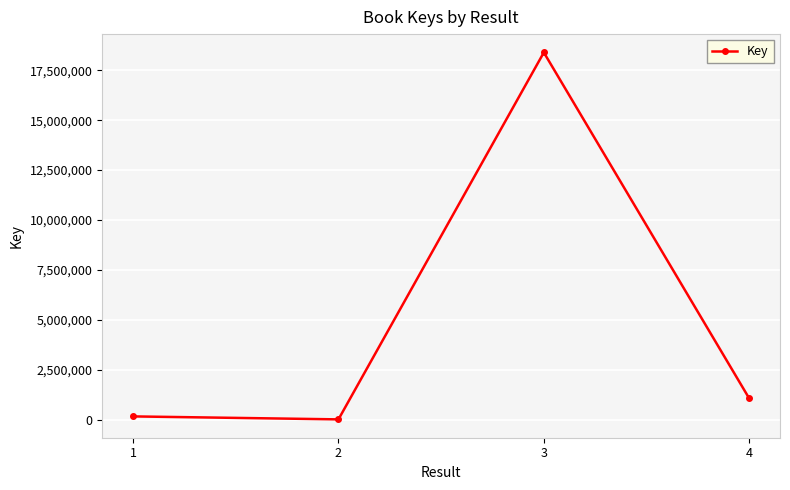

Where is the first local maximum?

3